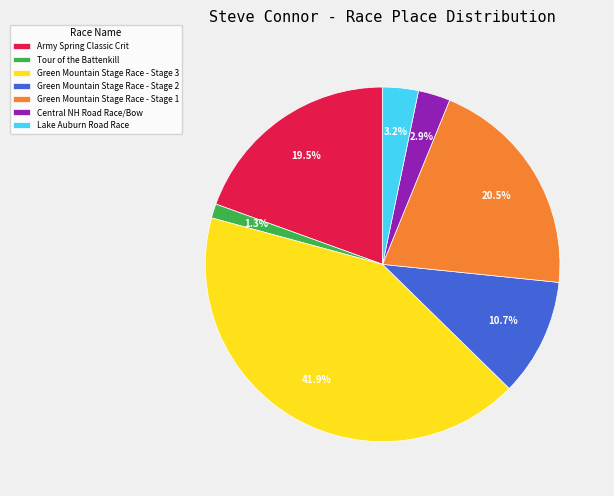

What percentage do Green Mountain Stage Race - Stage 3 and Tour of the Battenkill together represent?

43.2%